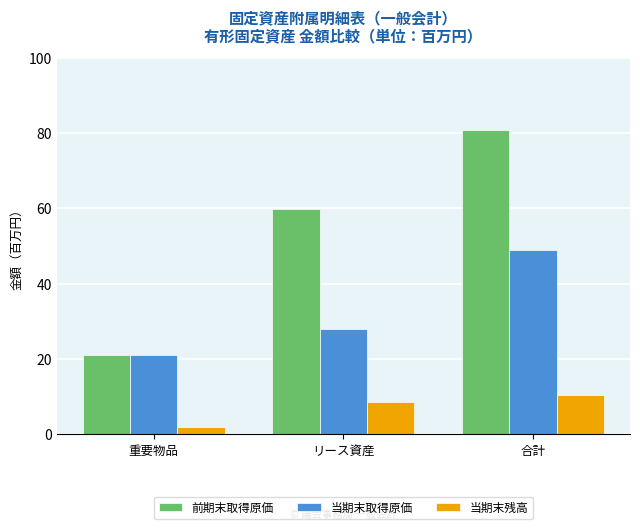

At how many categories does at least one series exceed 3469954?

3